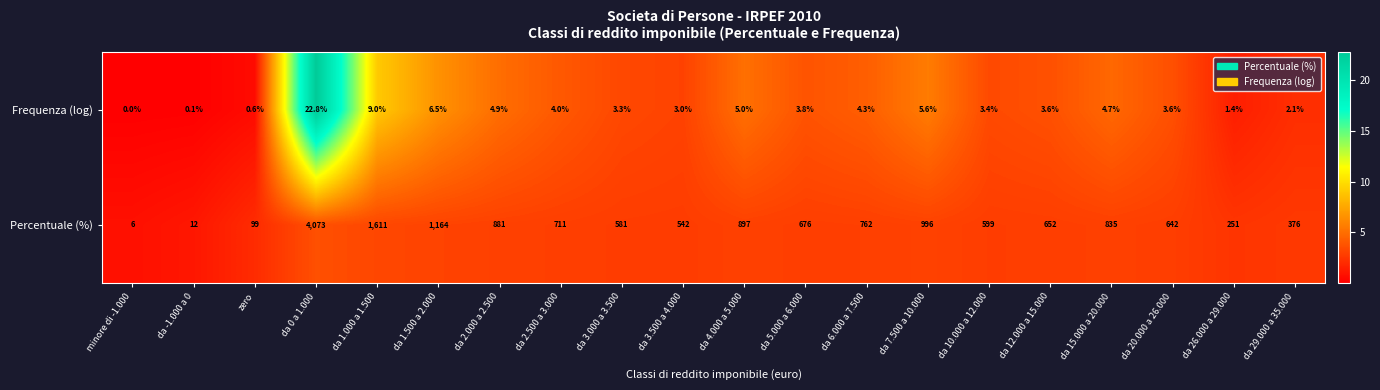

At which label does Percentuale (%) reach its minimum?

minore di -1.000